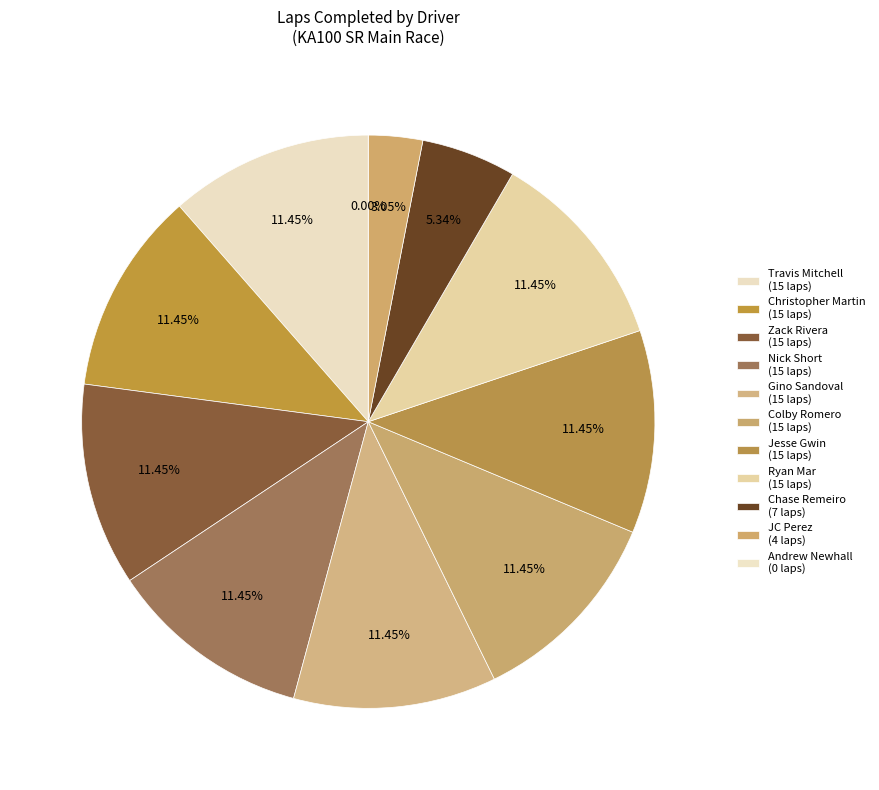

What percentage is the Christopher Martin slice, to the nearest percent?

11%